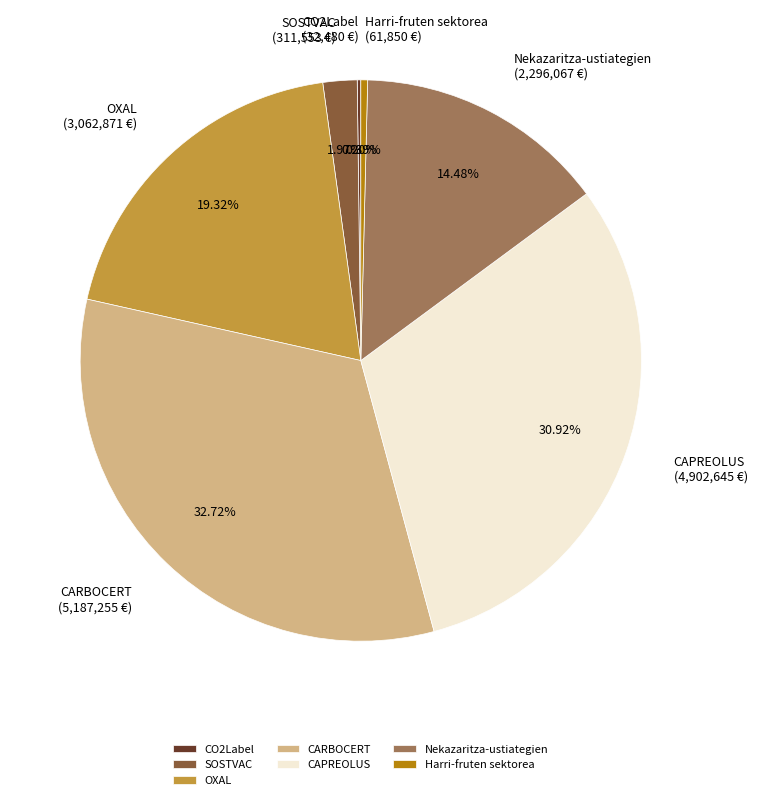

What is the largest slice in the pie chart?

CARBOCERT